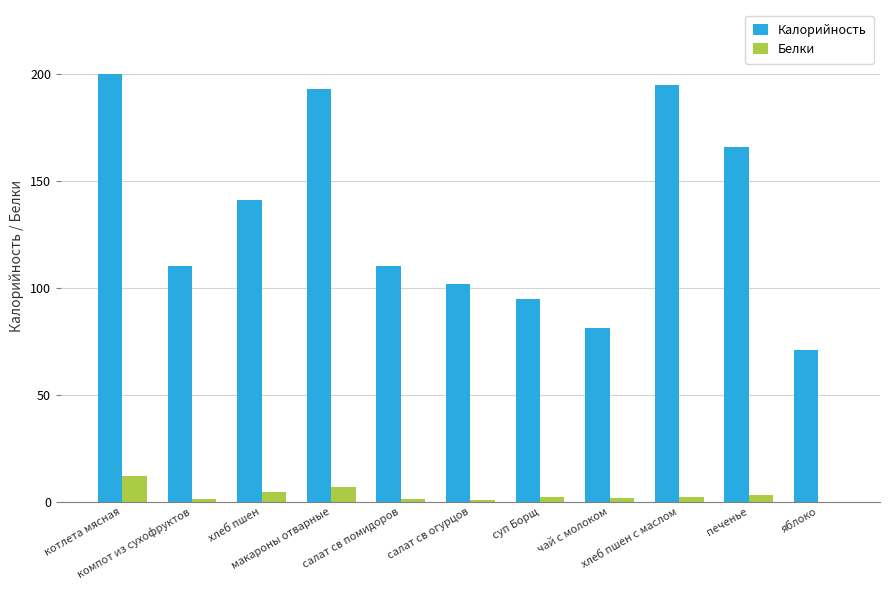

What is the sum of all Белки values?

34.8